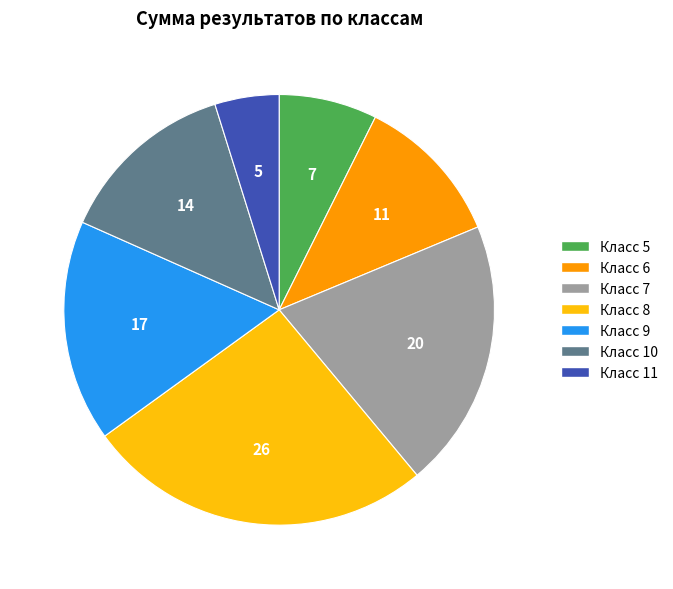

What is the ratio of the value at Класс 7 to the value at Класс 6?

1.8